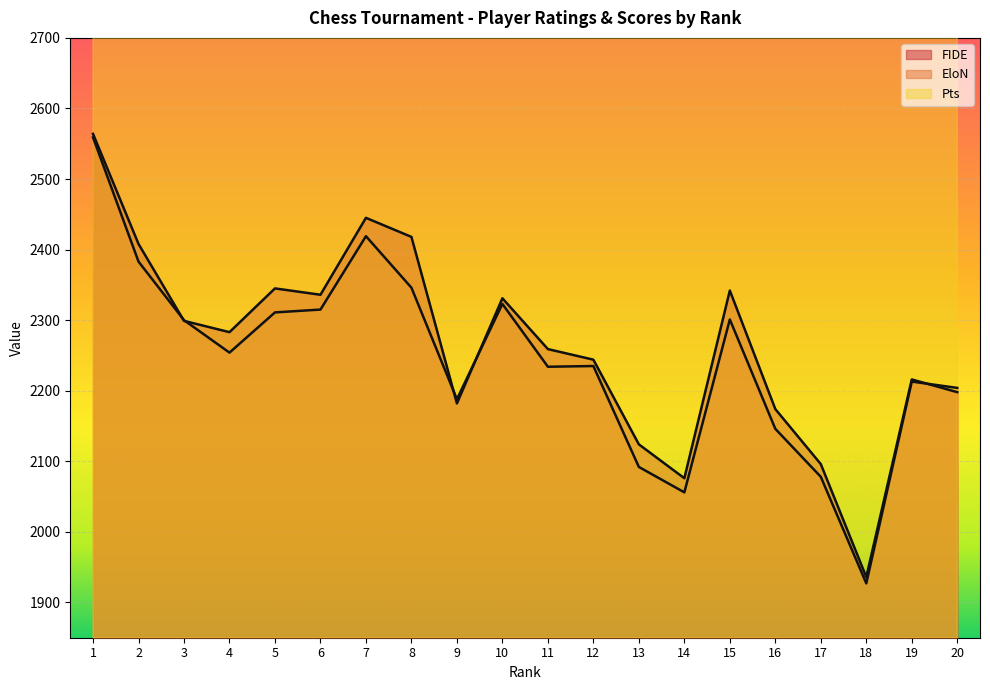

The value of Pts at 10 is 1298. True or false?

False